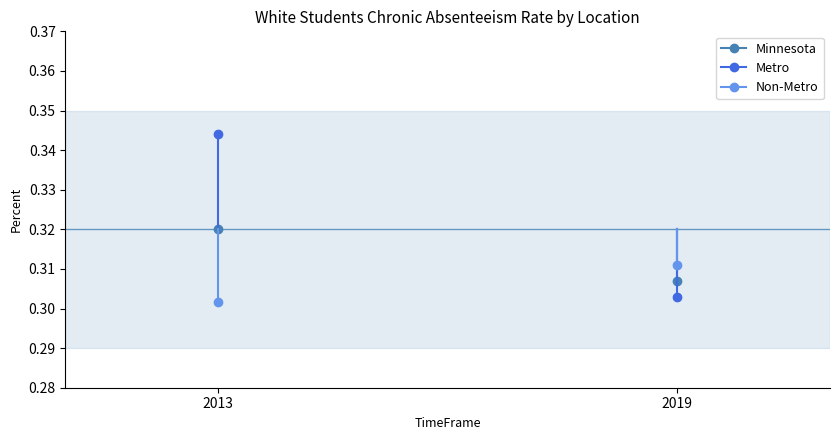

Reading right to left, extract all data points from this chart.

Minnesota: 2019=0.3	2013=0.3
Metro: 2019=0.3	2013=0.3
Non-Metro: 2019=0.3	2013=0.3